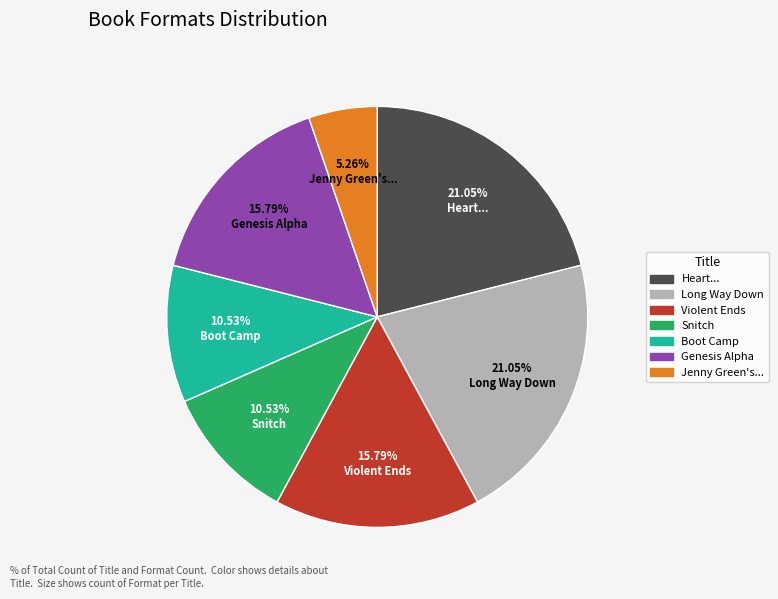

Does any single category account for the majority?

No